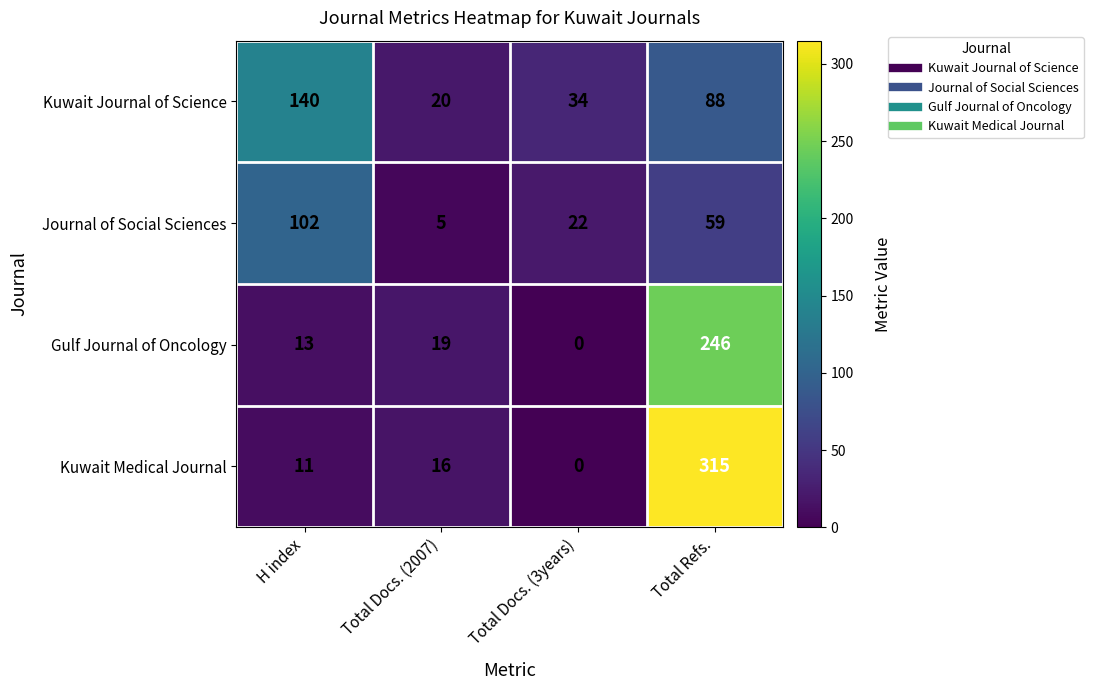

Between H index and Total Docs. (3years), which series saw the biggest shift?

Kuwait Journal of Science